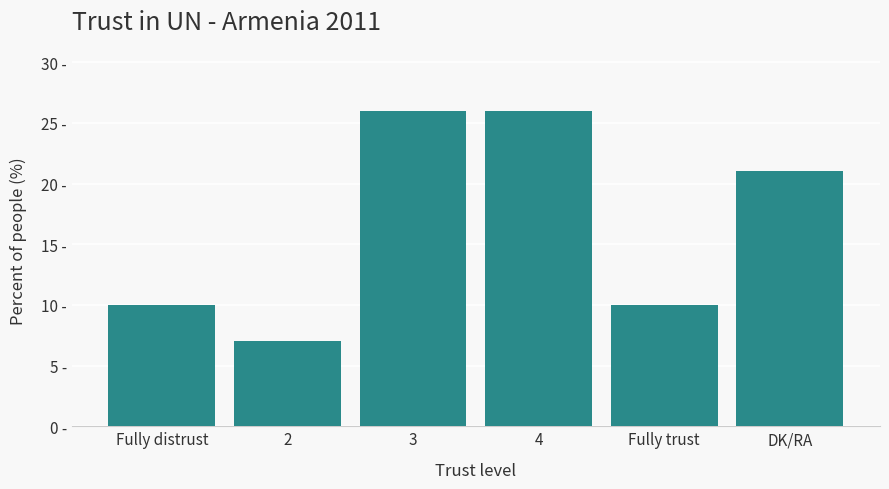

Are the bars horizontal?

No